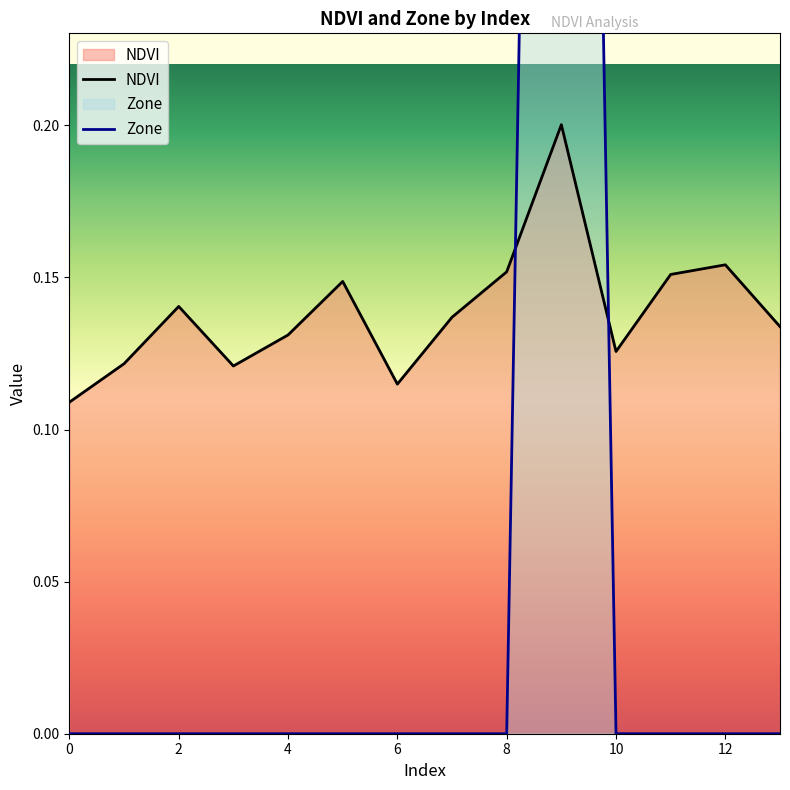

Where do Zone and NDVI first cross each other?

8 and 9